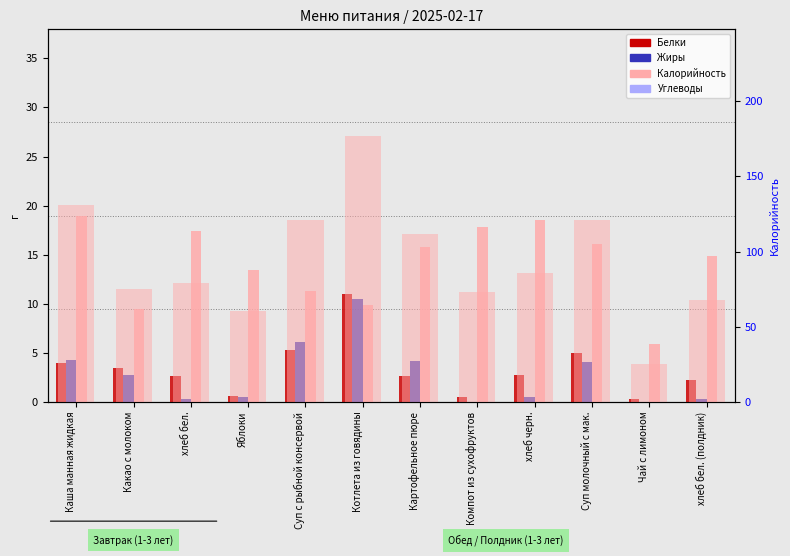

Does the chart contain any negative values?

No